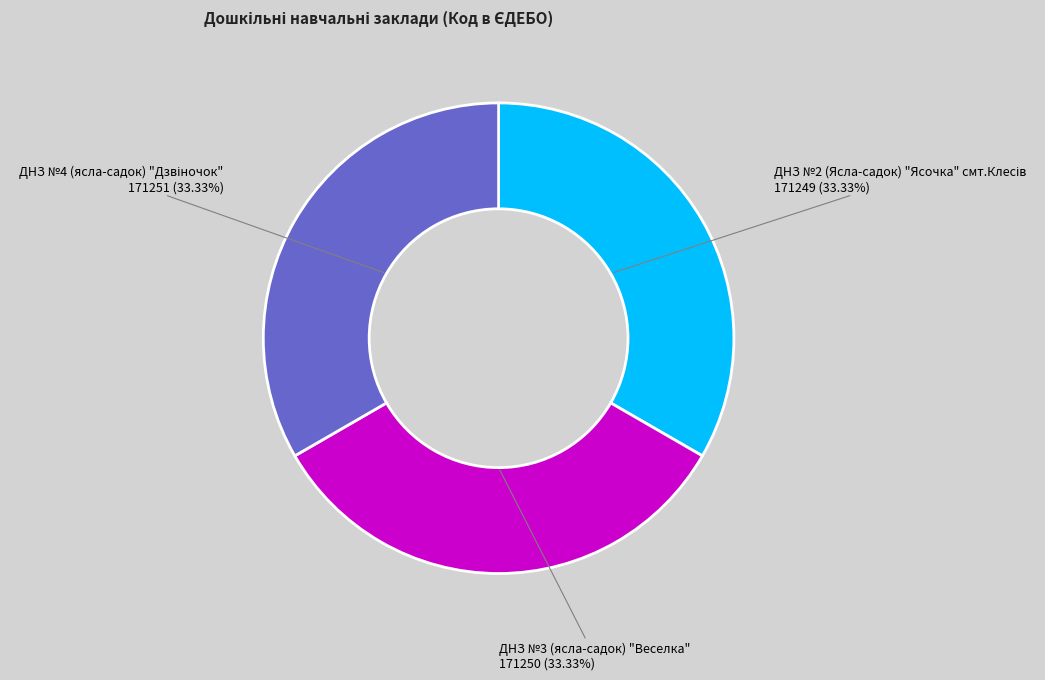

Does any single category account for the majority?

No